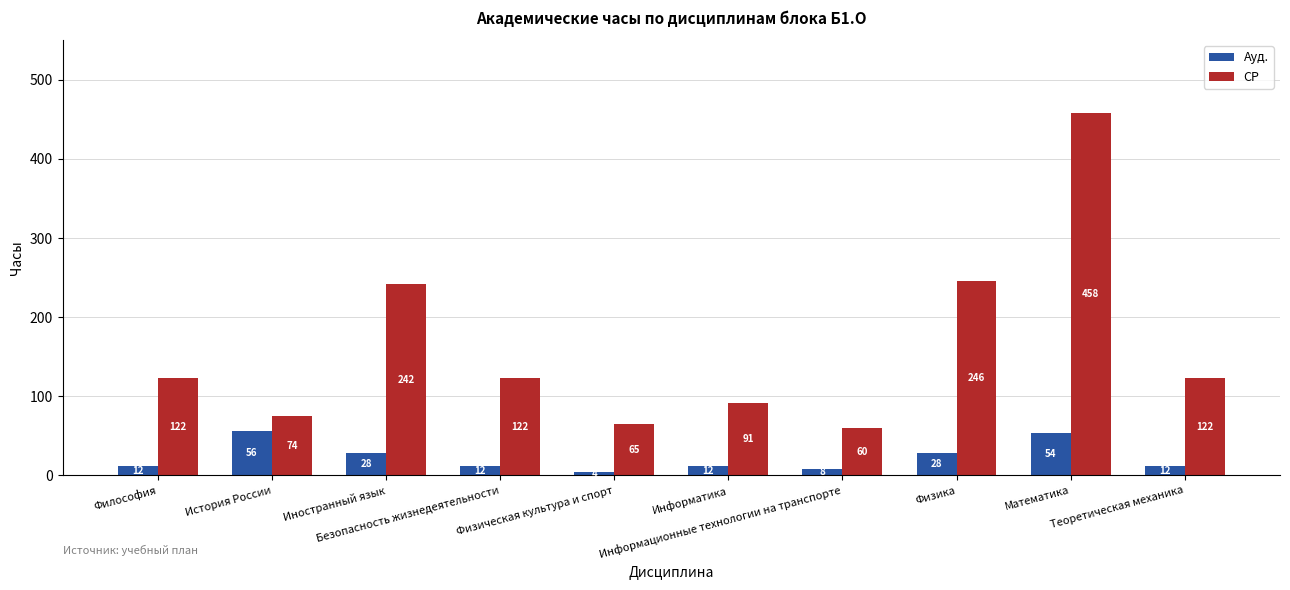

At which category does the chart reach its minimum across all series?

Физическая культура и спорт